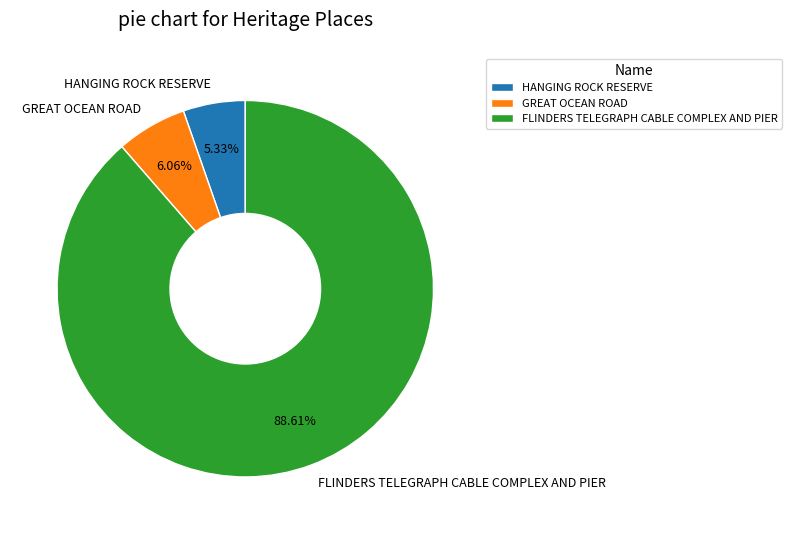

To the nearest percent, what is the difference between the largest and smallest slice percentages?

83%